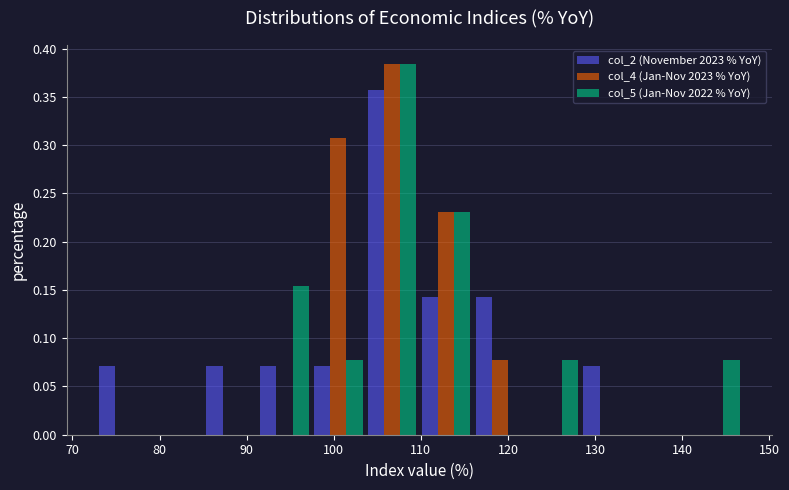

Reading left to right, transcribe this chart: for each range on the x-axis, give the height of each series' bar. Neither the bar edges nor the heights are printed on the chart, so give them approximately, as read against the axes.

73 to 79: col_2 (November 2023 % YoY)=0.070	col_4 (Jan-Nov 2023 % YoY)=0	col_5 (Jan-Nov 2022 % YoY)=0
79 to 85: col_2 (November 2023 % YoY)=0	col_4 (Jan-Nov 2023 % YoY)=0	col_5 (Jan-Nov 2022 % YoY)=0
85 to 91: col_2 (November 2023 % YoY)=0.070	col_4 (Jan-Nov 2023 % YoY)=0	col_5 (Jan-Nov 2022 % YoY)=0
91 to 97: col_2 (November 2023 % YoY)=0.070	col_4 (Jan-Nov 2023 % YoY)=0	col_5 (Jan-Nov 2022 % YoY)=0.155
97 to 104: col_2 (November 2023 % YoY)=0.070	col_4 (Jan-Nov 2023 % YoY)=0.310	col_5 (Jan-Nov 2022 % YoY)=0.075
104 to 110: col_2 (November 2023 % YoY)=0.355	col_4 (Jan-Nov 2023 % YoY)=0.385	col_5 (Jan-Nov 2022 % YoY)=0.385
110 to 116: col_2 (November 2023 % YoY)=0.145	col_4 (Jan-Nov 2023 % YoY)=0.230	col_5 (Jan-Nov 2022 % YoY)=0.230
116 to 122: col_2 (November 2023 % YoY)=0.145	col_4 (Jan-Nov 2023 % YoY)=0.075	col_5 (Jan-Nov 2022 % YoY)=0
122 to 128: col_2 (November 2023 % YoY)=0	col_4 (Jan-Nov 2023 % YoY)=0	col_5 (Jan-Nov 2022 % YoY)=0.075
128 to 135: col_2 (November 2023 % YoY)=0.070	col_4 (Jan-Nov 2023 % YoY)=0	col_5 (Jan-Nov 2022 % YoY)=0
135 to 141: col_2 (November 2023 % YoY)=0	col_4 (Jan-Nov 2023 % YoY)=0	col_5 (Jan-Nov 2022 % YoY)=0
141 to 147: col_2 (November 2023 % YoY)=0	col_4 (Jan-Nov 2023 % YoY)=0	col_5 (Jan-Nov 2022 % YoY)=0.075